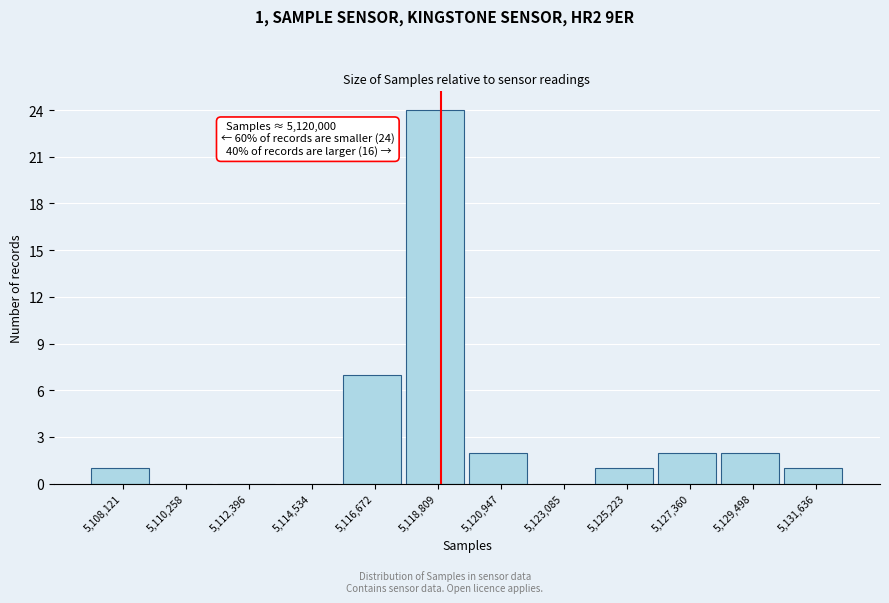

Reading right to left, transcribe all the data shown in this chart.

5,131,636=1	5,129,498=2	5,127,360=2	5,125,223=1	5,123,085=0	5,120,947=2	5,118,809=24	5,116,672=7	5,114,534=0	5,112,396=0	5,110,258=0	5,108,121=1